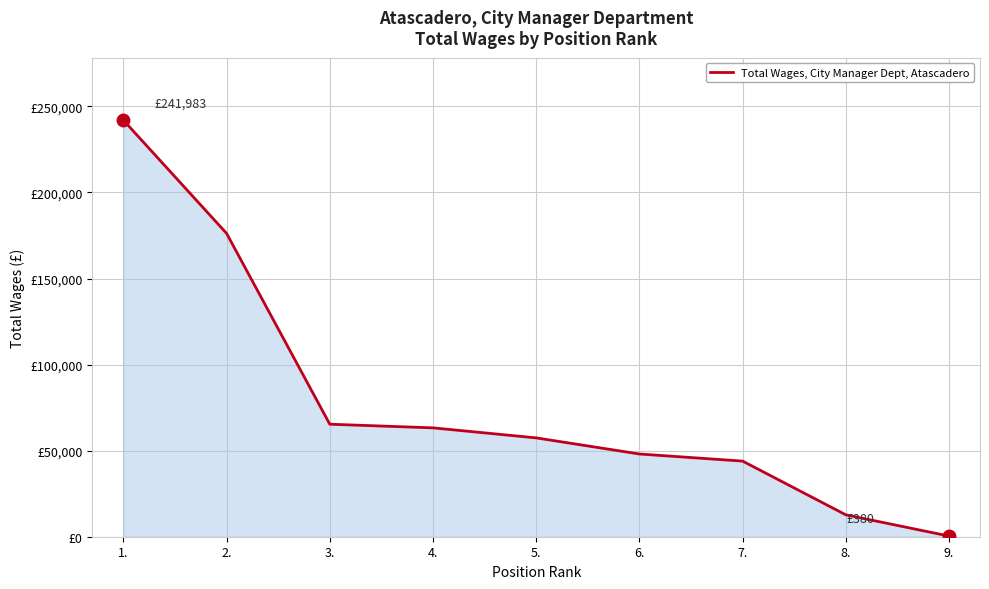

List the labels in order of value, smallest first.

9., 8., 7., 6., 5., 4., 3., 2., 1.